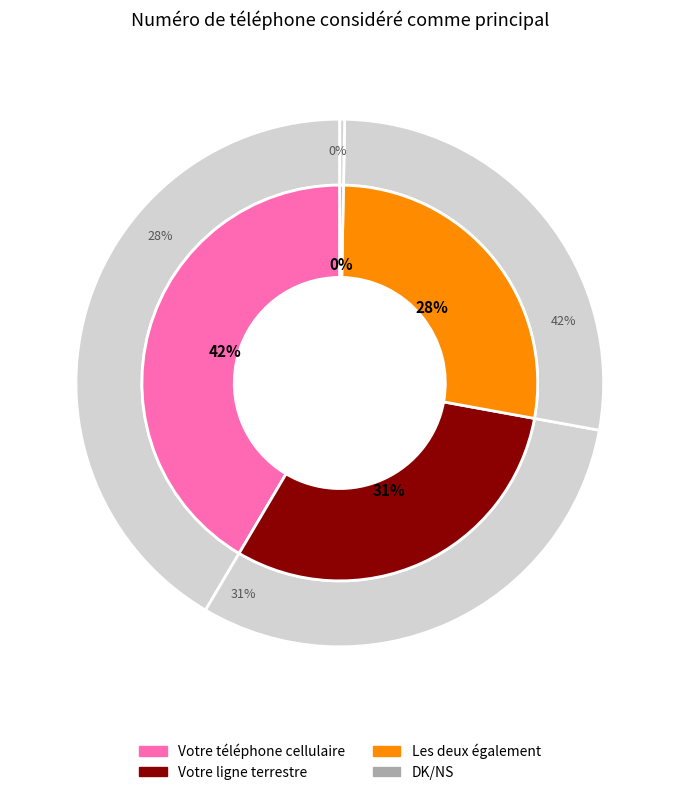

The DK/NS slice represents 0% of the pie. True or false?

True